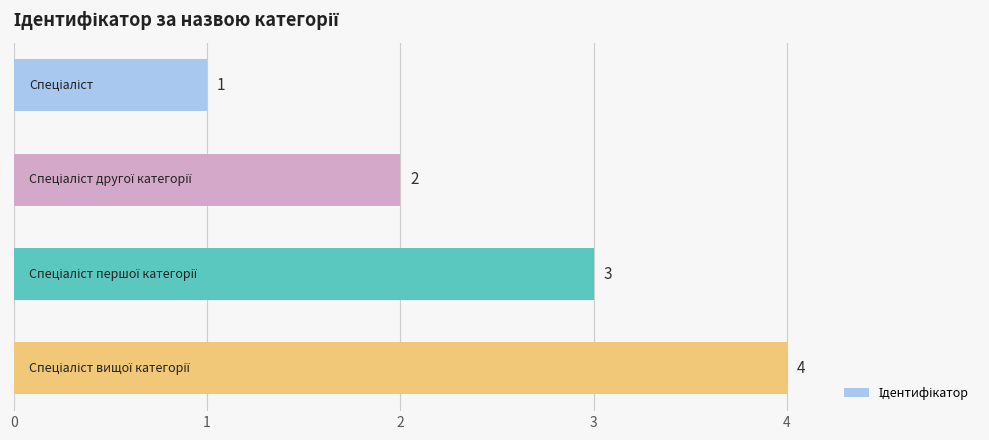

What is the difference between the maximum and minimum values?

3